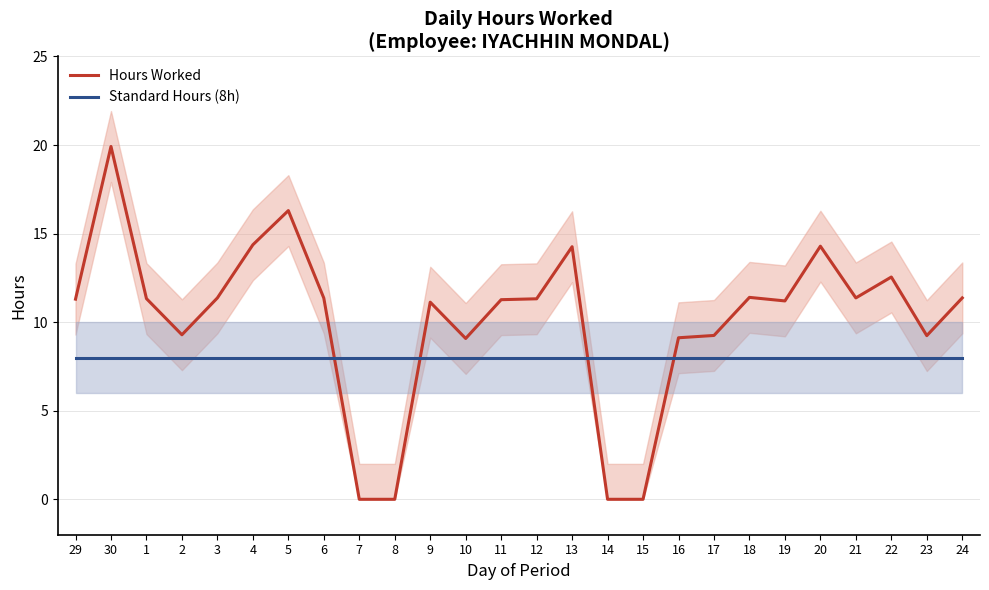

Reading left to right, what are all the values shown in this chart?

Hours Worked: 29=11.3	30=19.9	1=11.3	2=9.3	3=11.4	4=14.4	5=16.3	6=11.4	7=0.0	8=0.0	9=11.1	10=9.1	11=11.3	12=11.3	13=14.3	14=0.0	15=0.0	16=9.1	17=9.2	18=11.4	19=11.2	20=14.3	21=11.4	22=12.6	23=9.2	24=11.4
Standard Hours (8h): 29=8.0	30=8.0	1=8.0	2=8.0	3=8.0	4=8.0	5=8.0	6=8.0	7=8.0	8=8.0	9=8.0	10=8.0	11=8.0	12=8.0	13=8.0	14=8.0	15=8.0	16=8.0	17=8.0	18=8.0	19=8.0	20=8.0	21=8.0	22=8.0	23=8.0	24=8.0